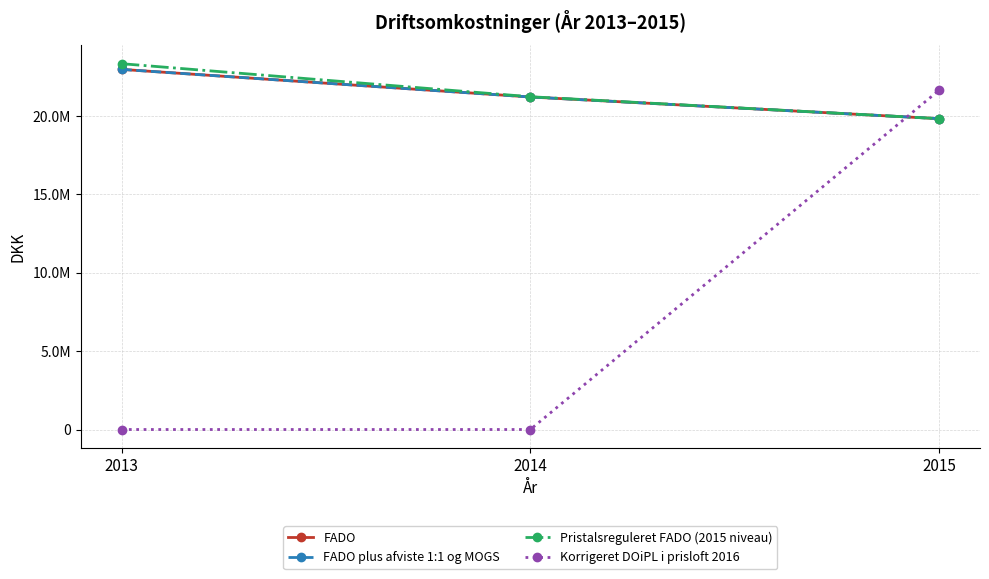

Is this an area chart (filled region under the line)?

No